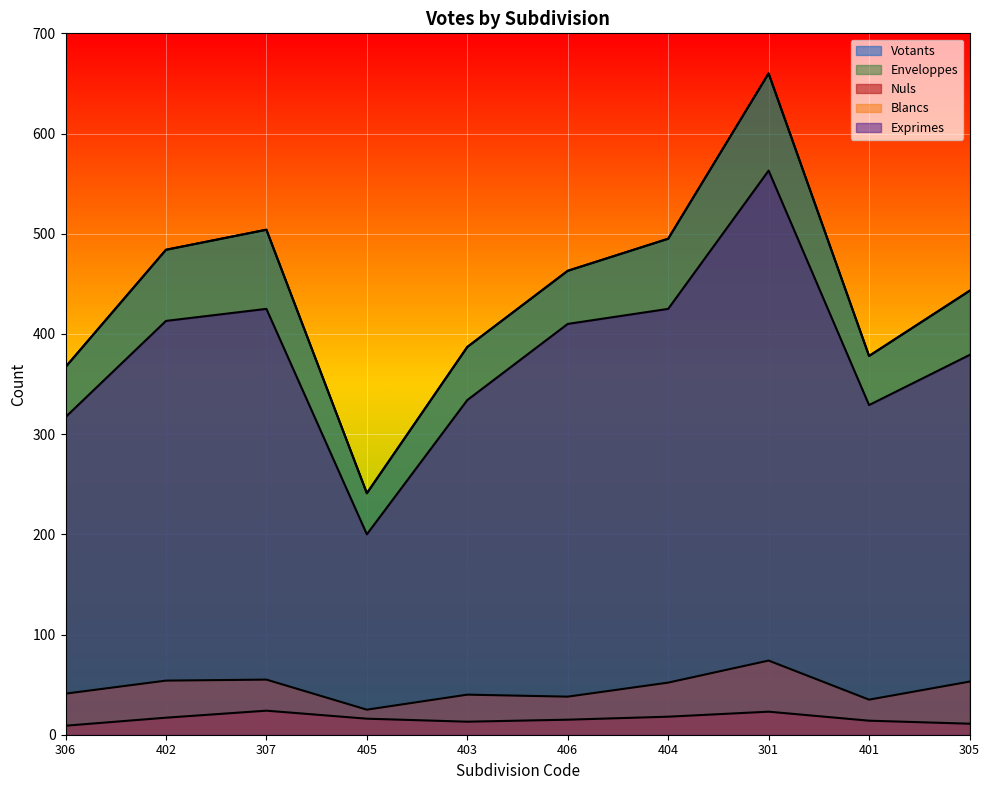

True or false: Exprimes and Nuls cross at least once.

False